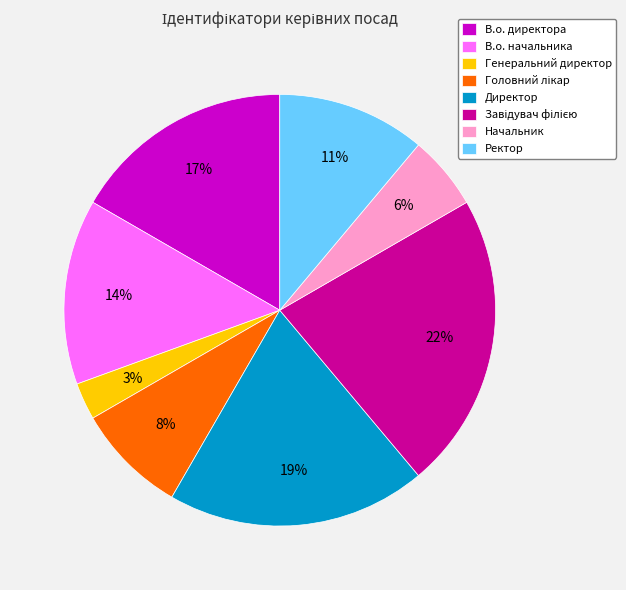

The Ректор slice represents 16% of the pie. True or false?

False